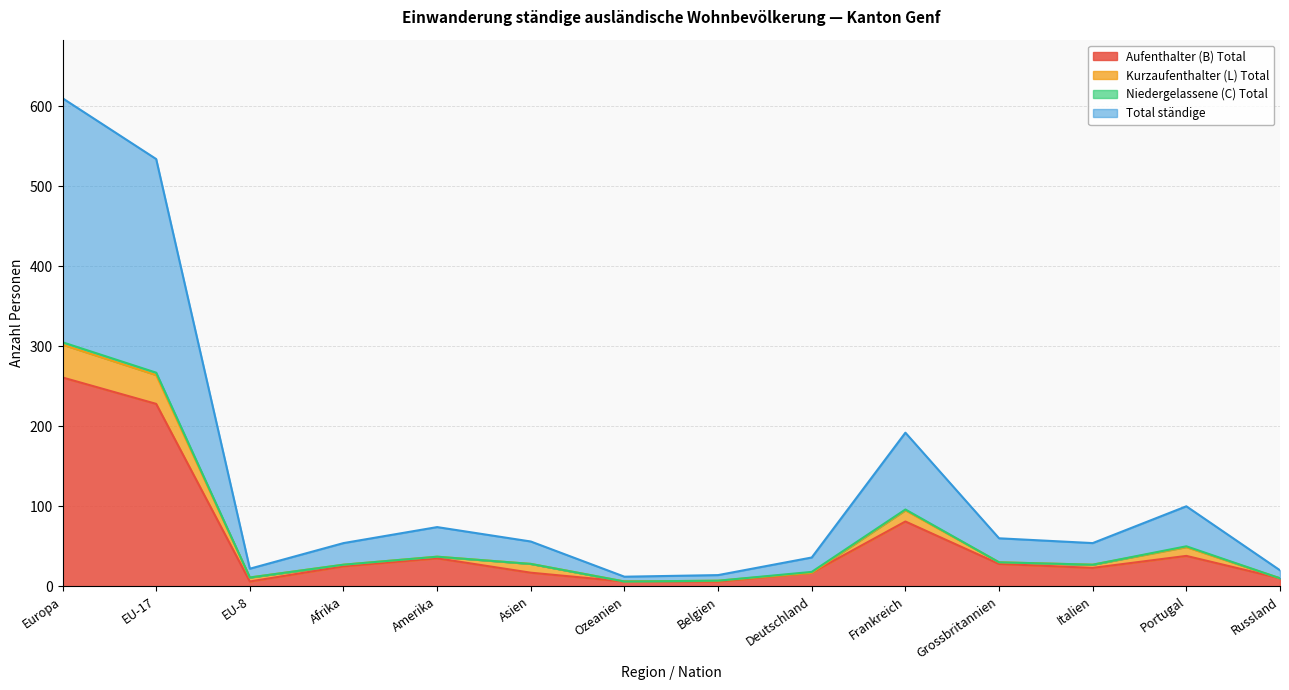

Which series has the largest range (max minus min)?

Total ständige